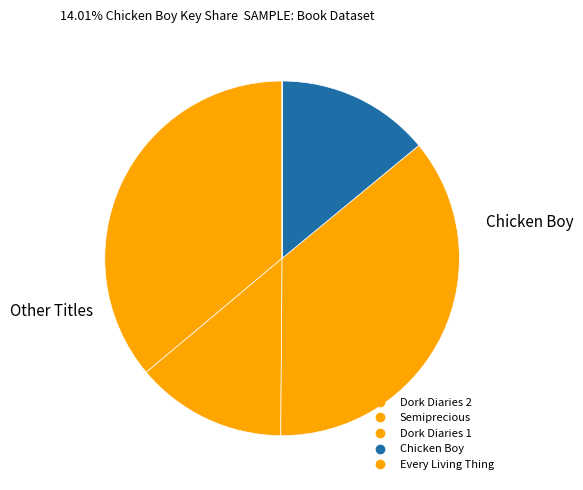

The Every Living Thing slice represents 7% of the pie. True or false?

False